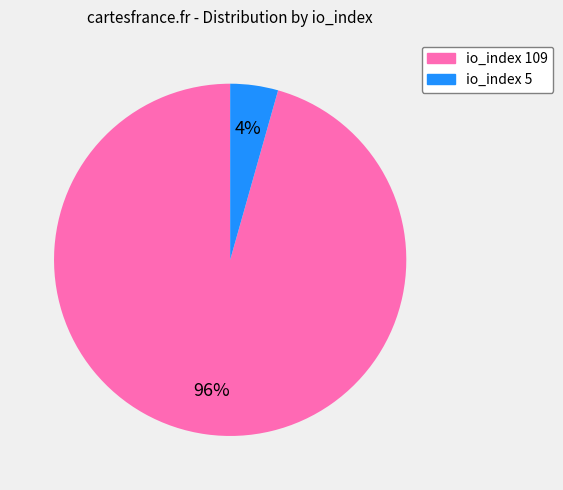

Is there a majority slice in this chart?

Yes